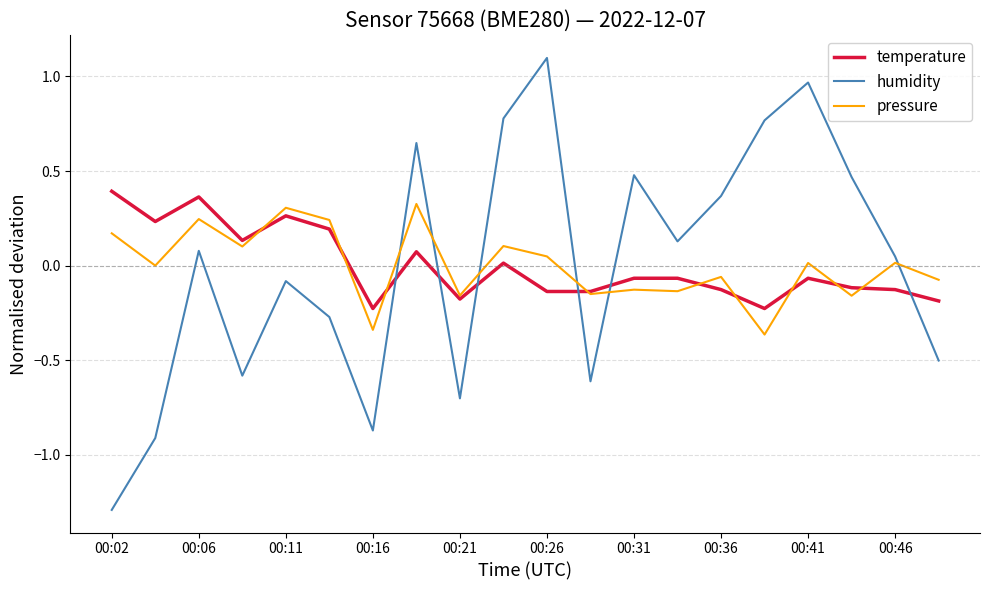

What is the lowest value of the humidity series?

-1.3